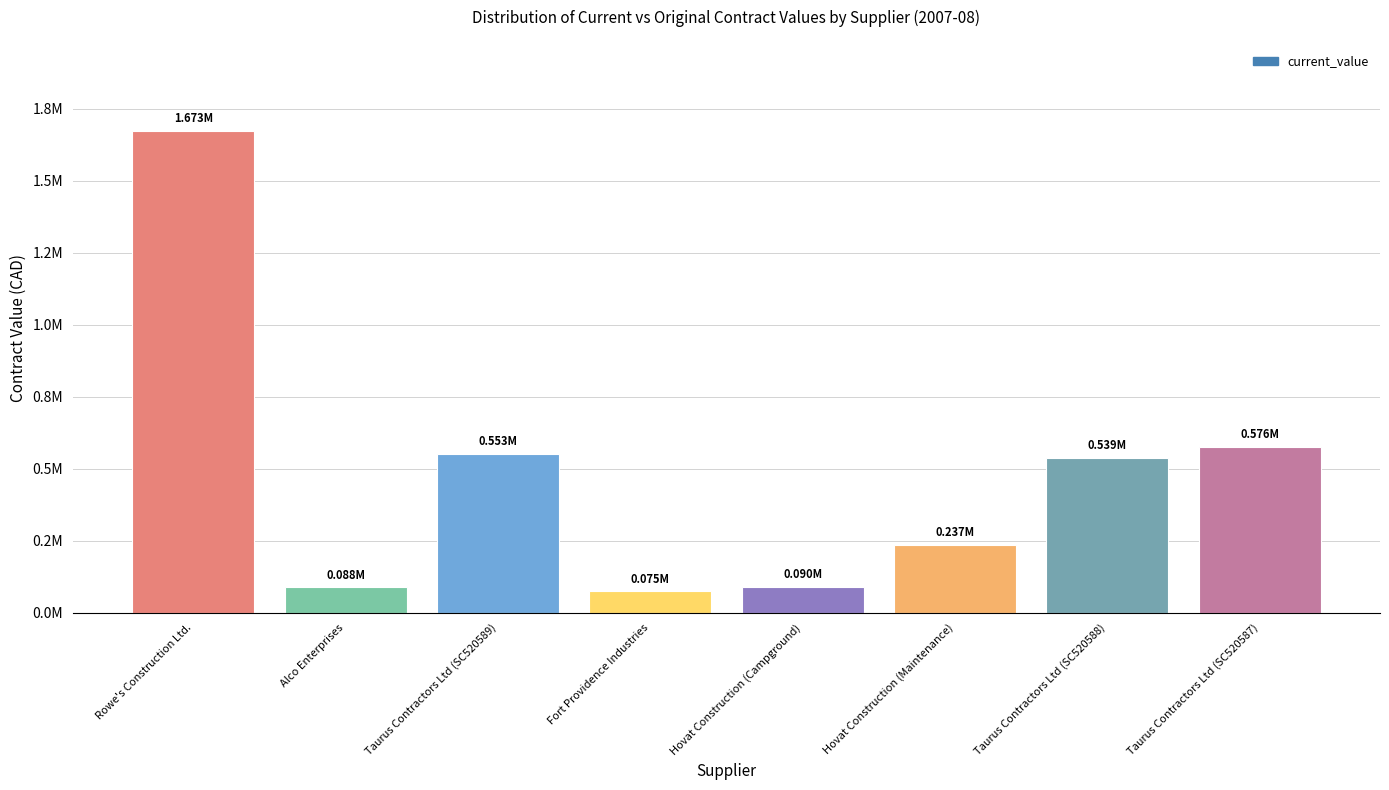

The value at Rowe's Construction Ltd. is 924167.4. True or false?

False